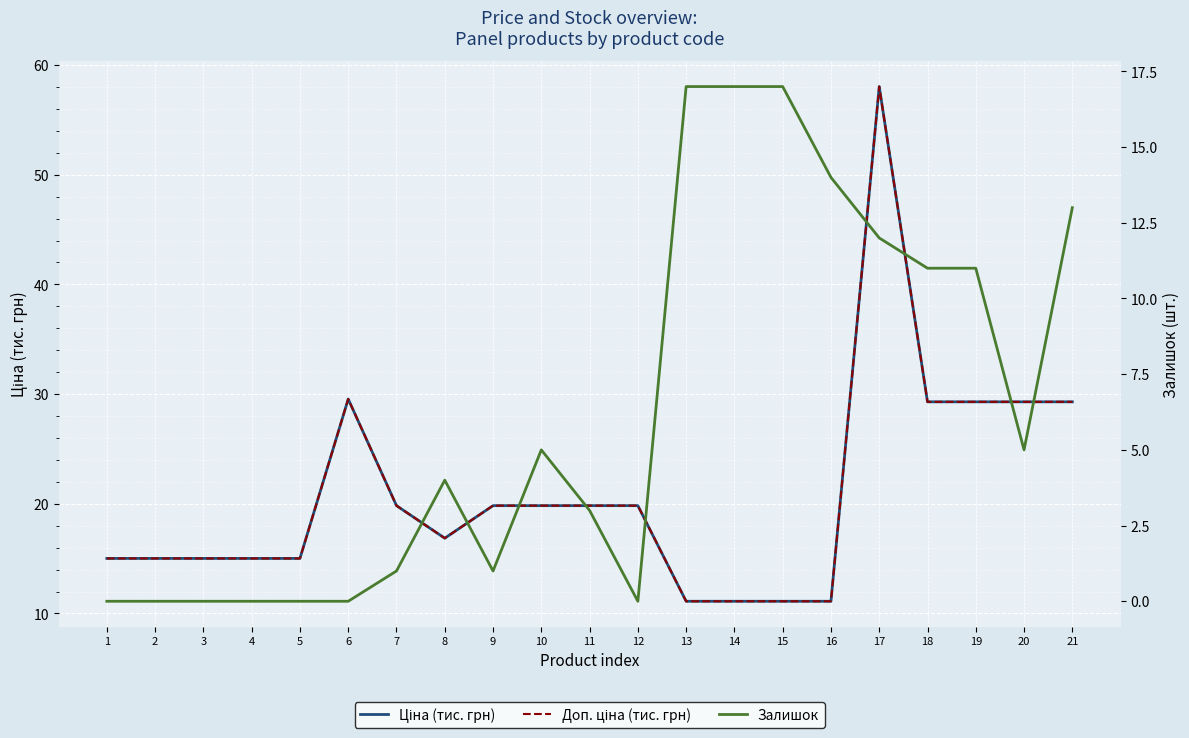

Which series has the largest total across all categories?

Ціна (тис. грн)